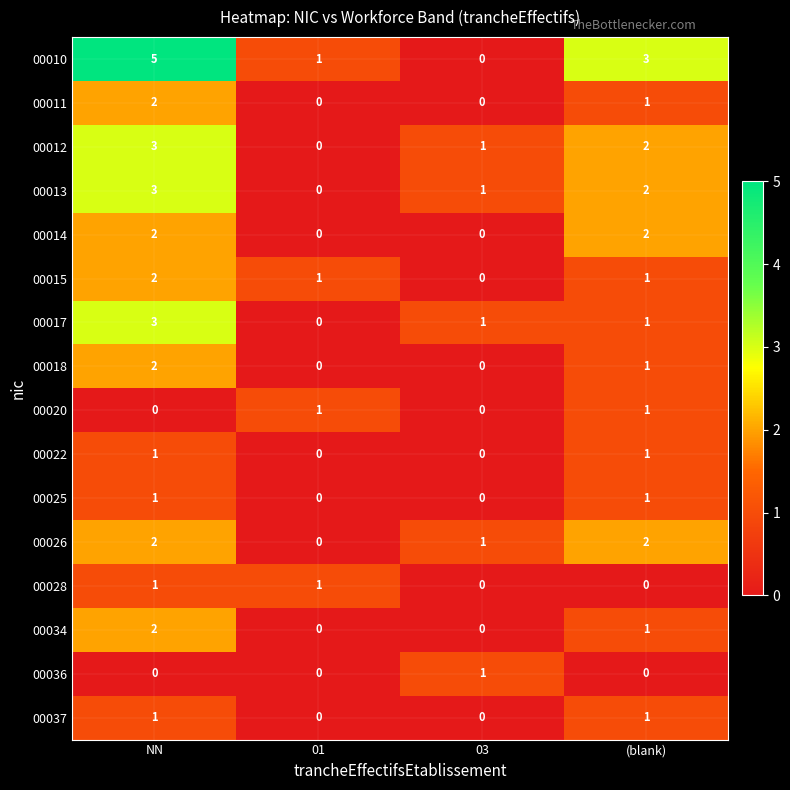

Where does the 00013 series first go above 2?

NN